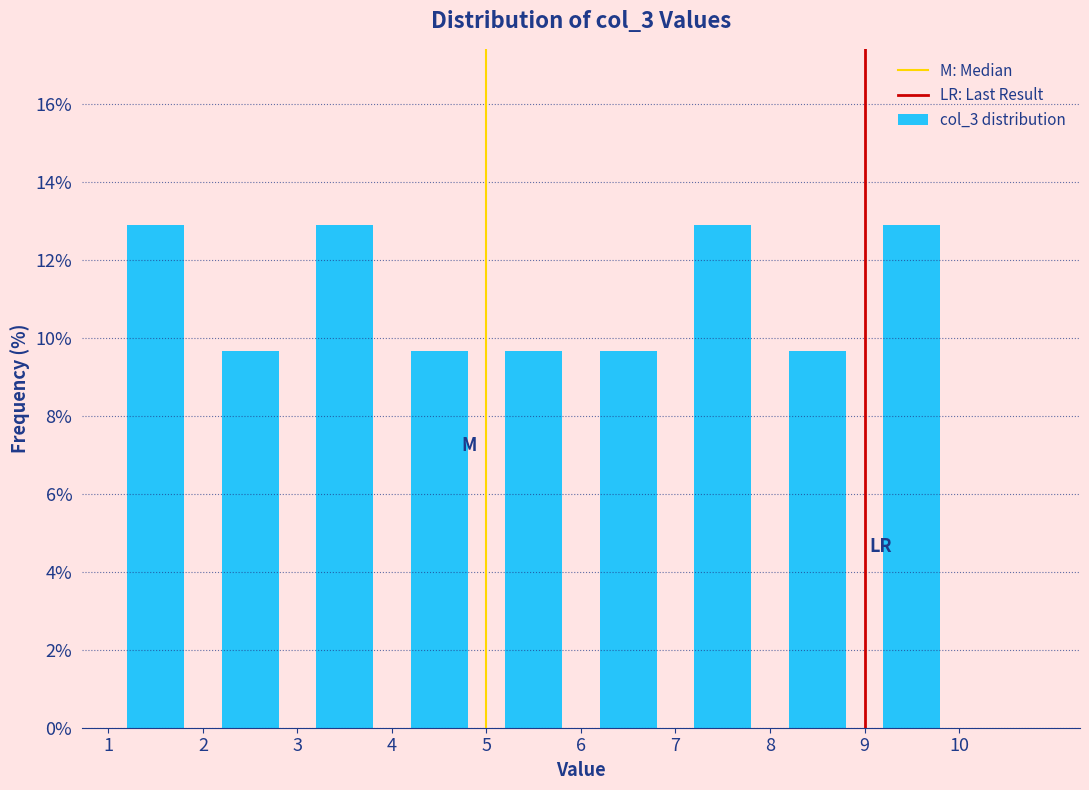

Reading left to right, list every bar in this chart as the range it spans on the x-axis followed by its height. The values are not printed on the chart, so give them approximately, as read against the axis.

1 to 2: 13.0
2 to 3: 9.6
3 to 4: 13.0
4 to 5: 9.6
5 to 6: 9.6
6 to 7: 9.6
7 to 8: 13.0
8 to 9: 9.6
9 to 10: 13.0
10 to 11: 0